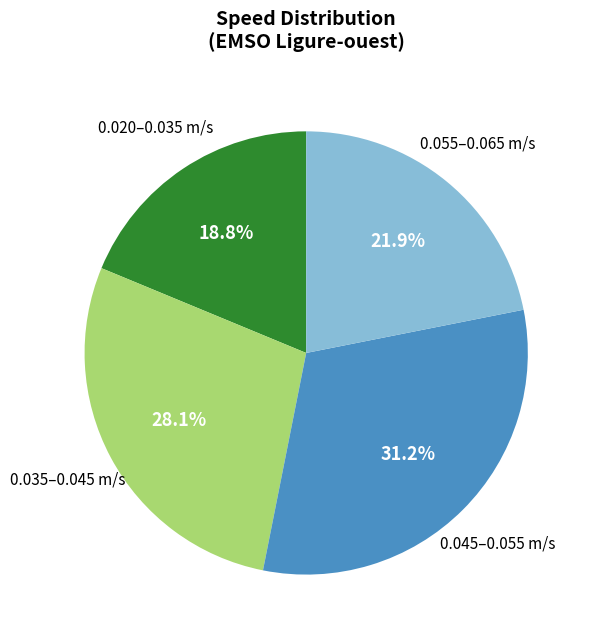

What percentage is NOT represented by 0.035–0.045 m/s?

71.9%